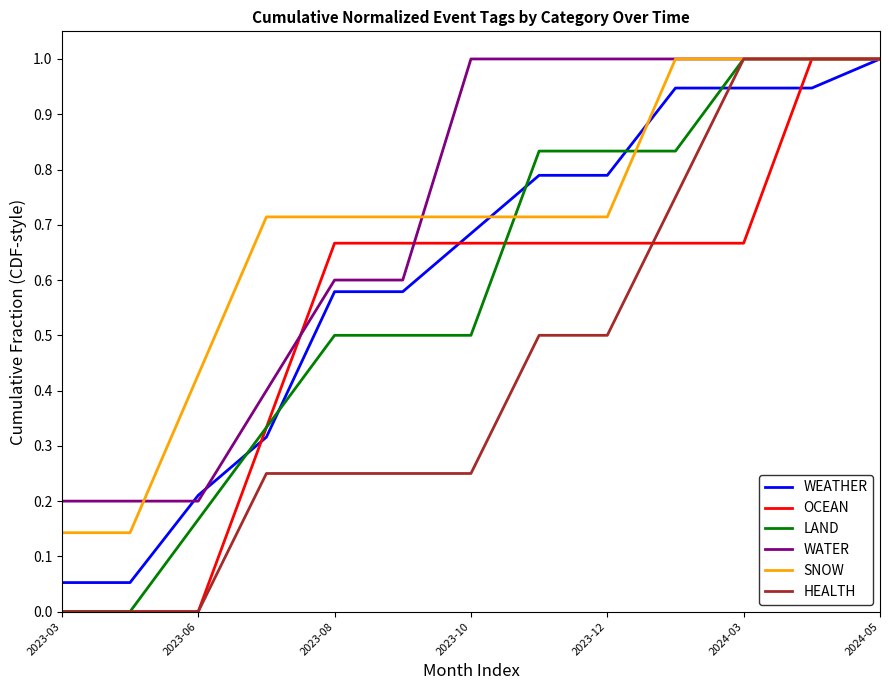

How many lines are shown in the chart?

6